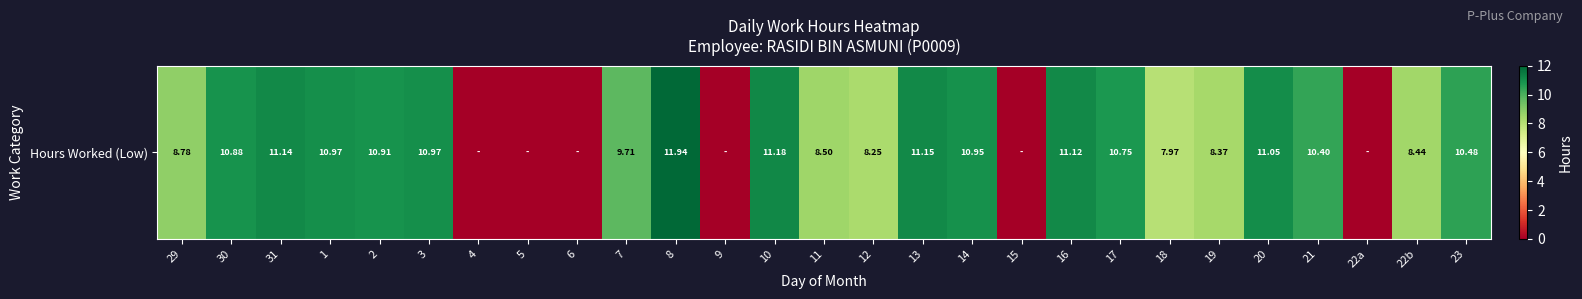

Between 13 and 15, which is larger?

13